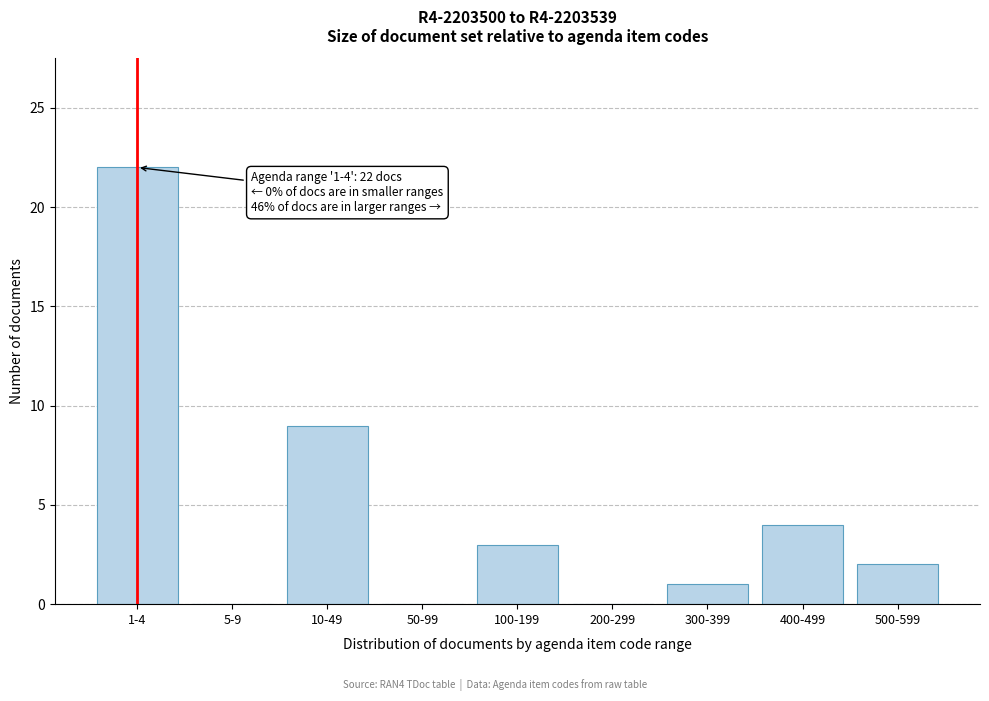

Reading left to right, transcribe all the data shown in this chart.

1-4=22	5-9=0	10-49=9	50-99=0	100-199=3	200-299=0	300-399=1	400-499=4	500-599=2